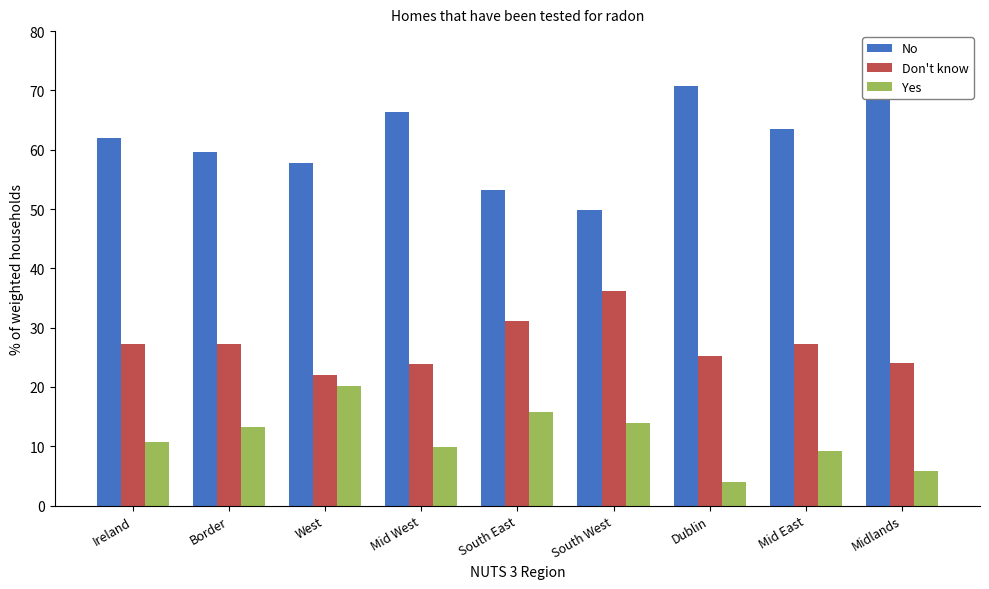

What are all the series names shown in the legend?

No, Don't know, Yes